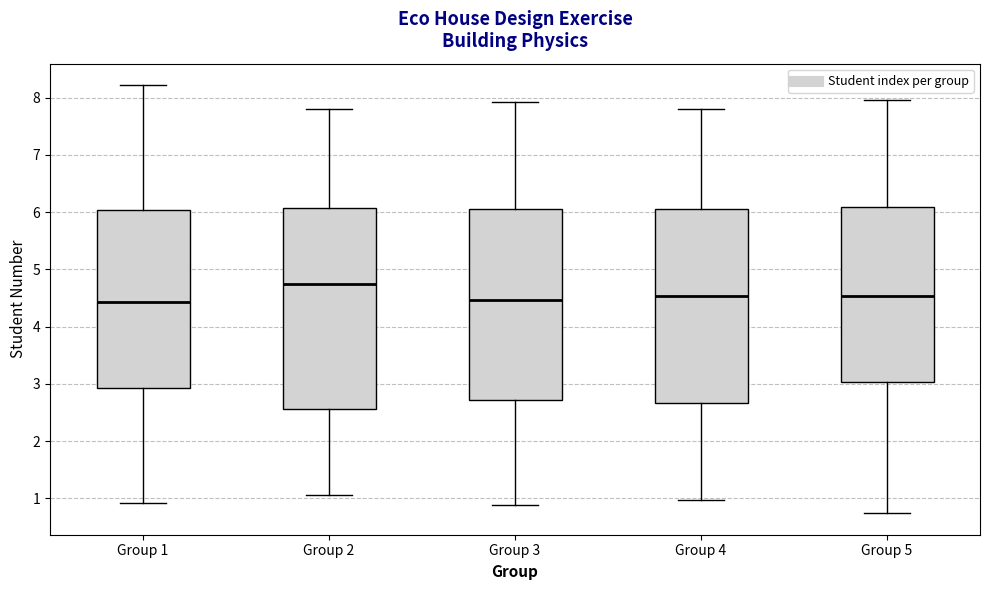

Reading left to right, transcribe this box plot: for each box, give where its median line is, the range the box spans, and where its two whiskers end, as read against the y-axis. The values are not printed on the chart, so give them approximately, as read against the axis.

Group 1: median 4.4, box 2.9 to 6.0, whiskers 0.9 to 8.2
Group 2: median 4.7, box 2.6 to 6.1, whiskers 1.1 to 7.8
Group 3: median 4.5, box 2.7 to 6.1, whiskers 0.9 to 7.9
Group 4: median 4.5, box 2.7 to 6.1, whiskers 1.0 to 7.8
Group 5: median 4.5, box 3.0 to 6.1, whiskers 0.7 to 8.0